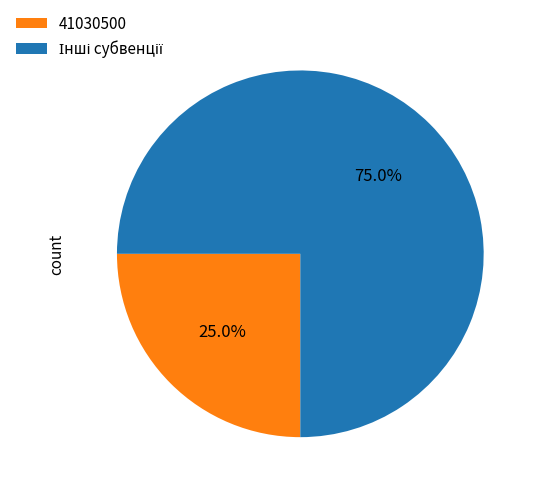

Which category has the smallest portion of the pie?

41030500